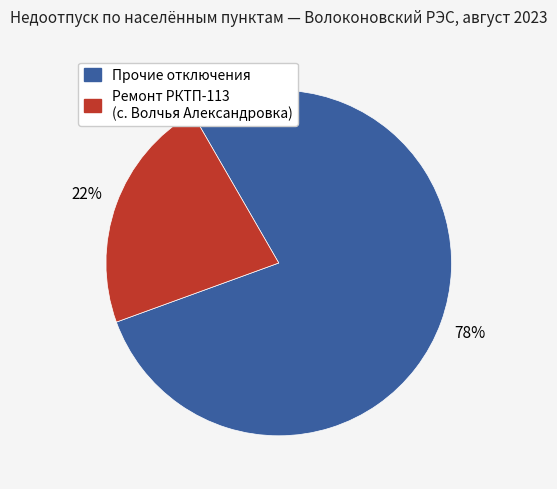

To the nearest percent, what is the average slice percentage?

50%